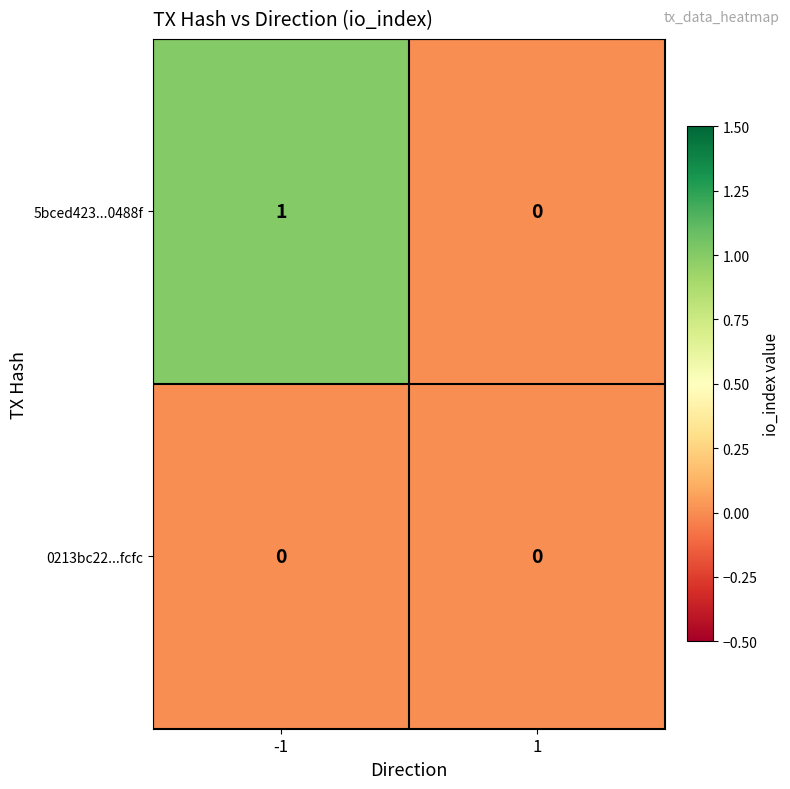

Which series has the largest total across all categories?

5bced423...0488f